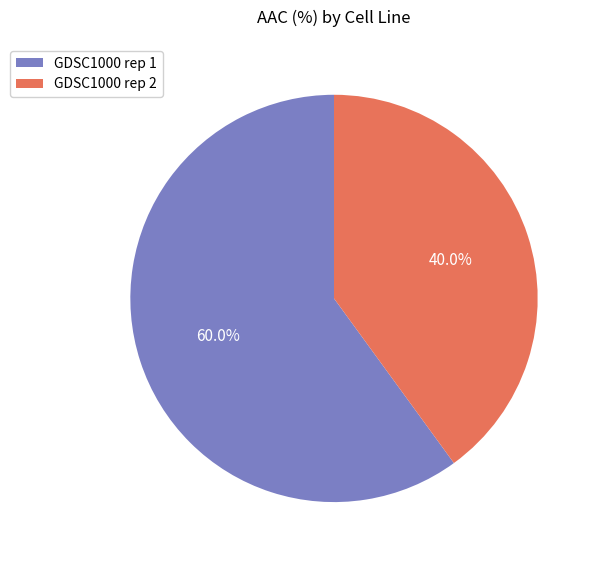

Count the number of slices in the pie.

2